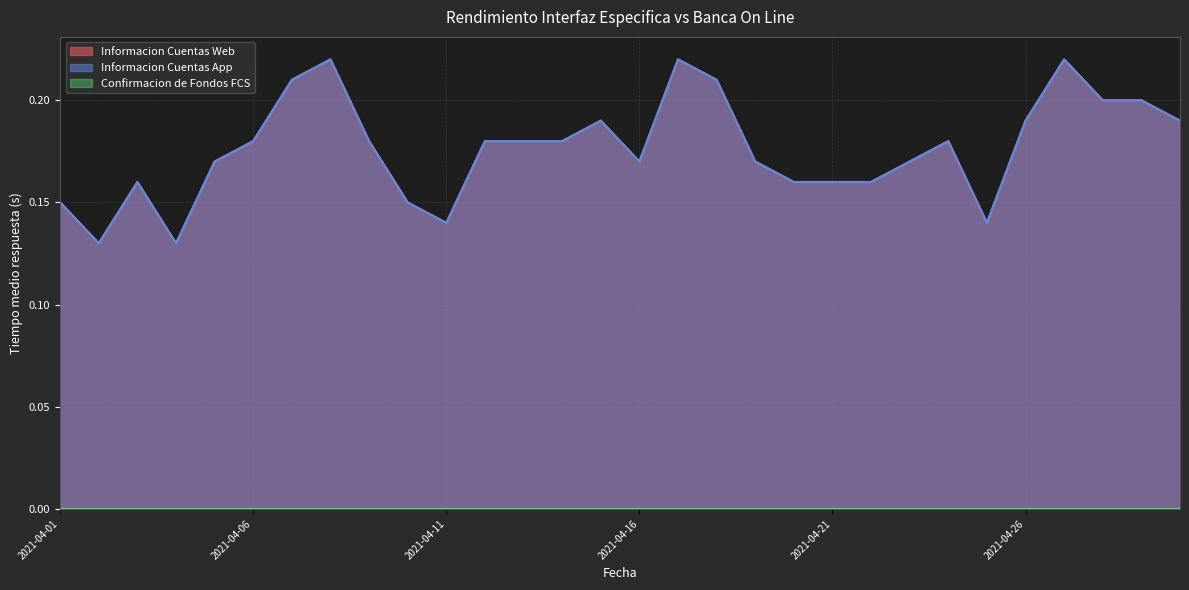

Is the value of Informacion Cuentas Web at 2021-04-22 greater than the value of Informacion Cuentas App at 2021-04-26?

No